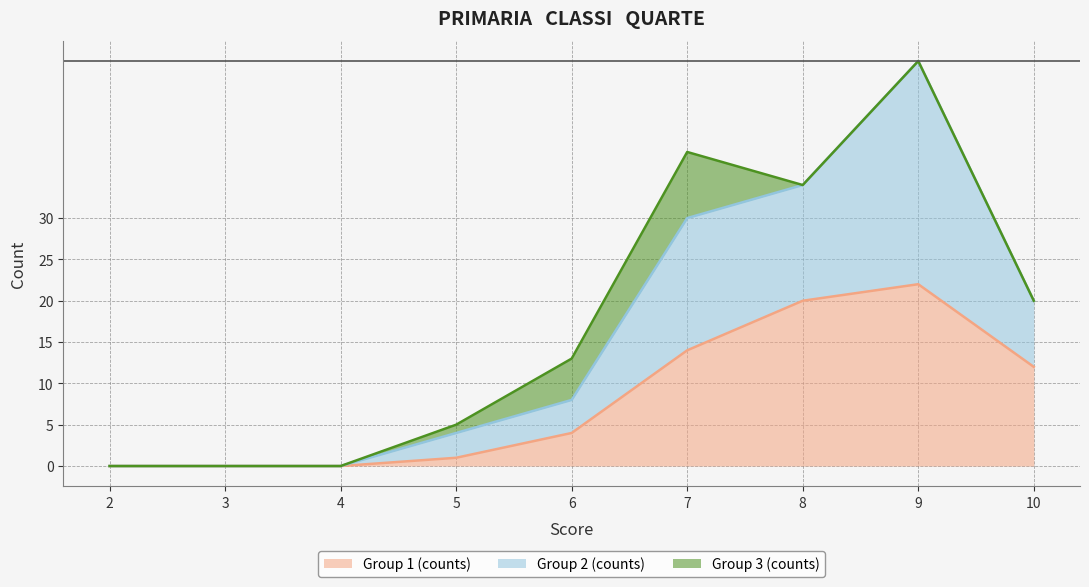

True or false: Group 2 (counts) and Group 1 (counts) intersect in this chart.

False